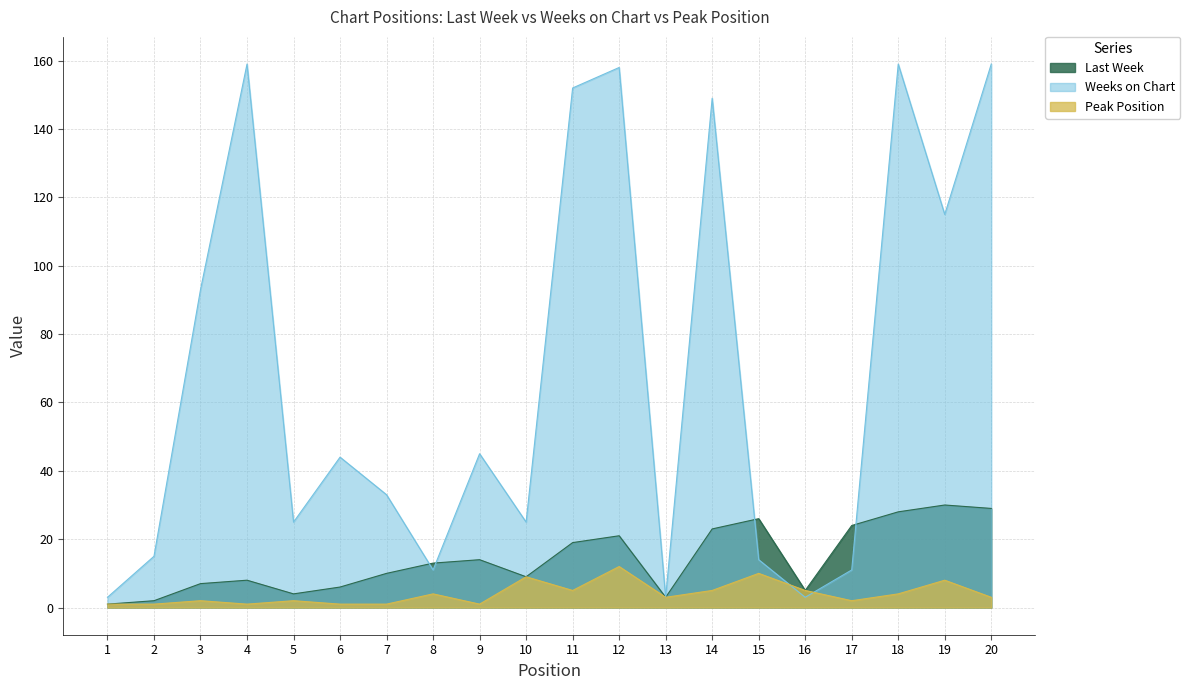

The value of Weeks on Chart at 9 is 22. True or false?

False